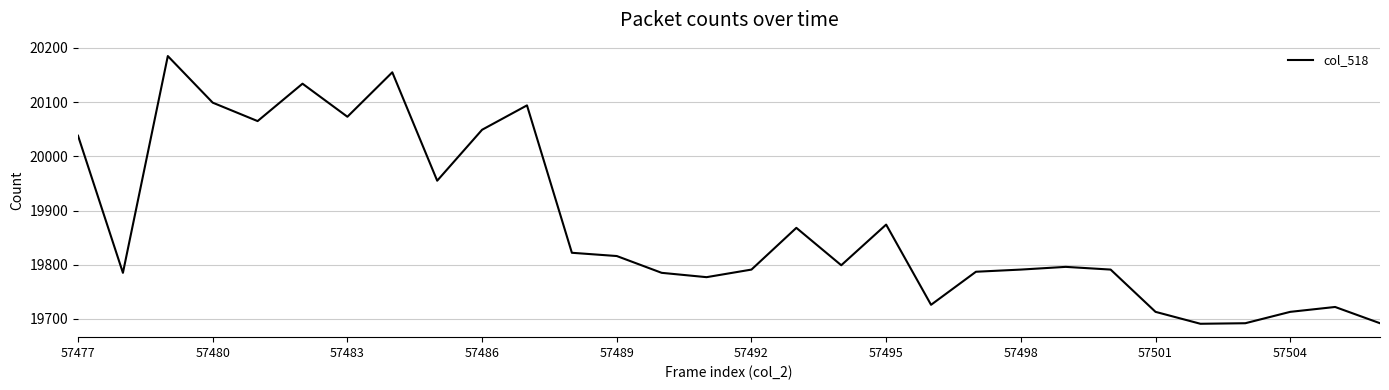

What is the difference between the maximum and minimum values?

494